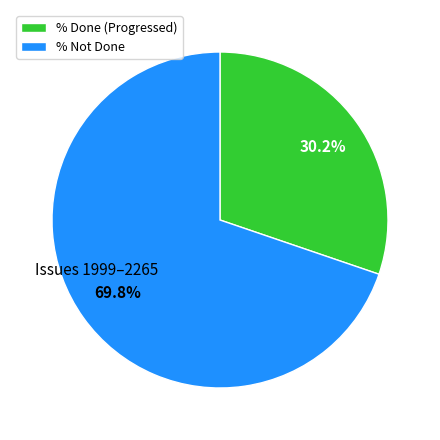

What percentage do % Not Done and % Done (Progressed) together represent?

100.0%